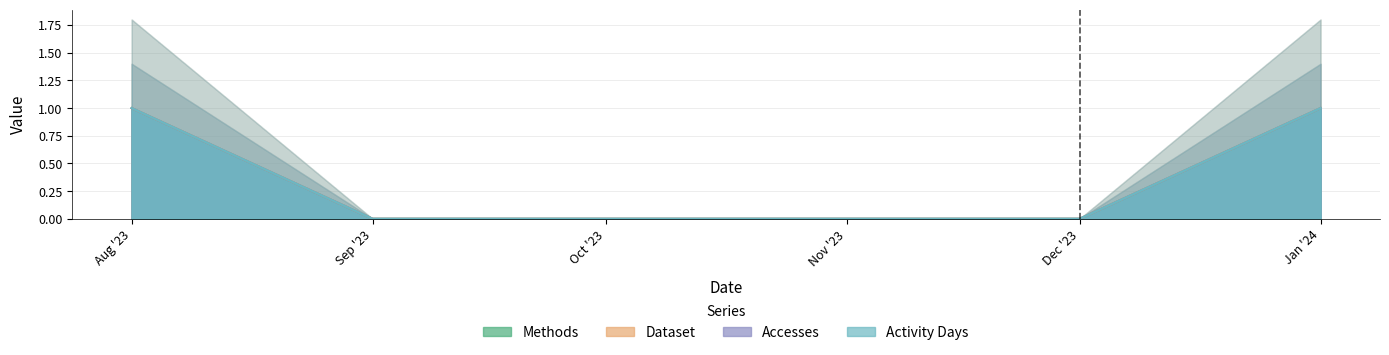

True or false: Methods has a value of 0 at Jan '24.

False